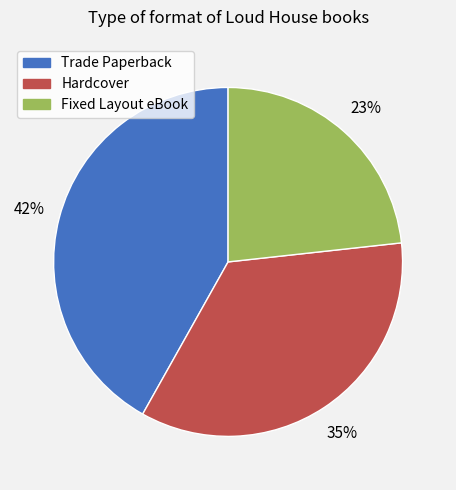

Does any single category account for the majority?

No